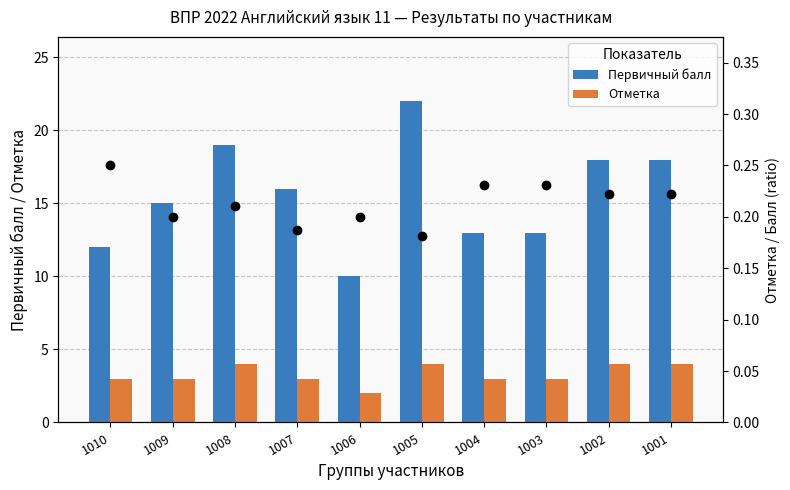

At 1004, list the series in order from smallest to largest.

Отметка / Балл (ratio), Отметка, Первичный балл